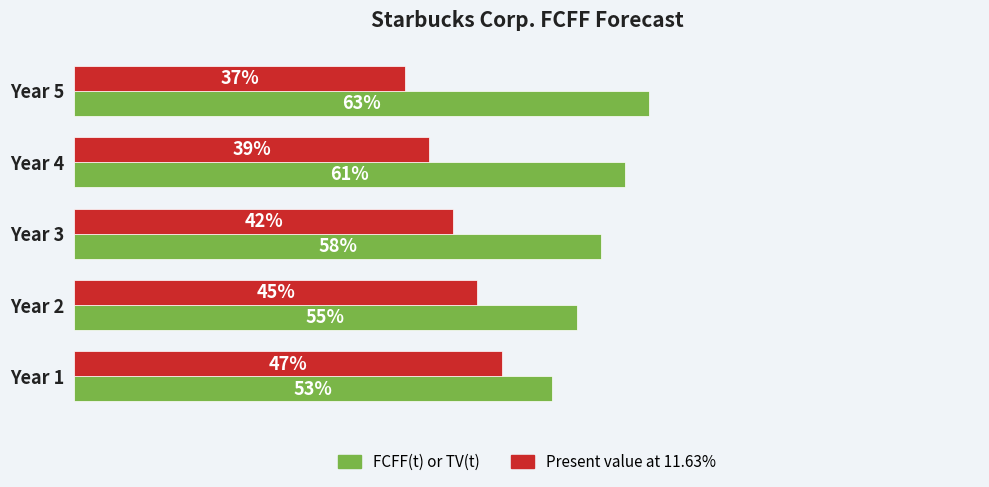

Rank the series at Year 4 from highest to lowest value.

FCFF(t) or TV(t), Present value at 11.63%